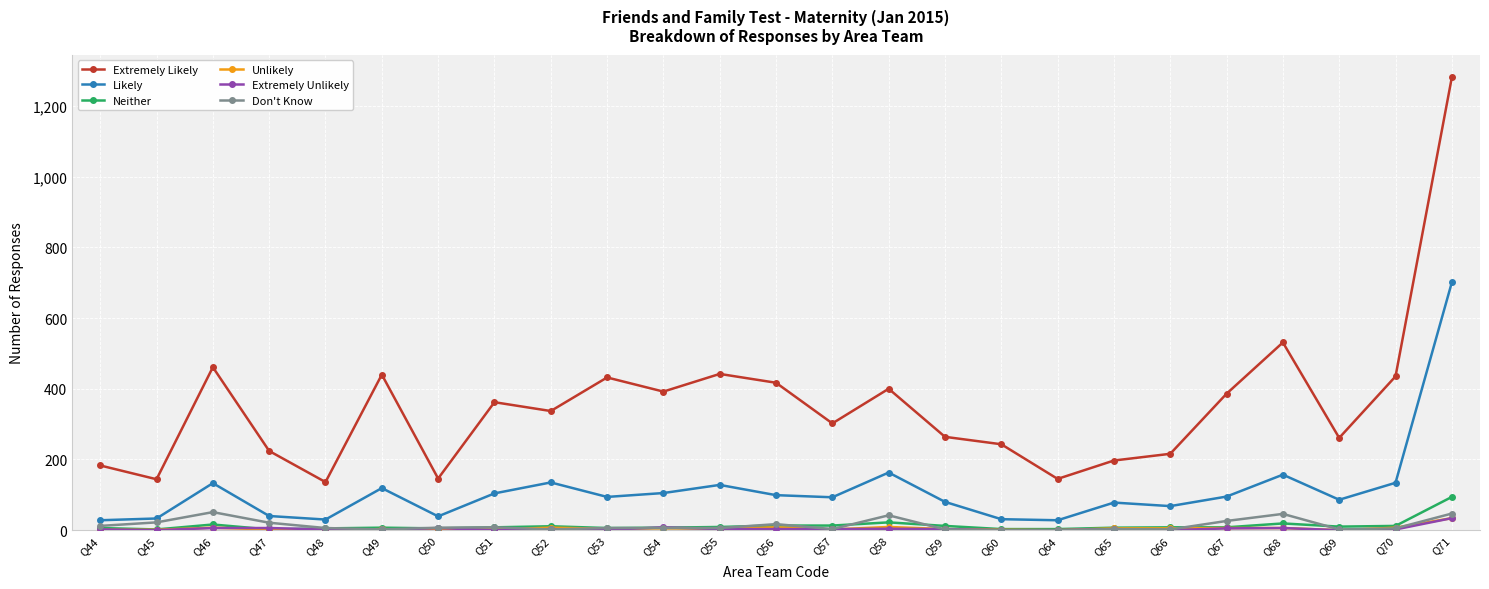

How many lines are shown in the chart?

6